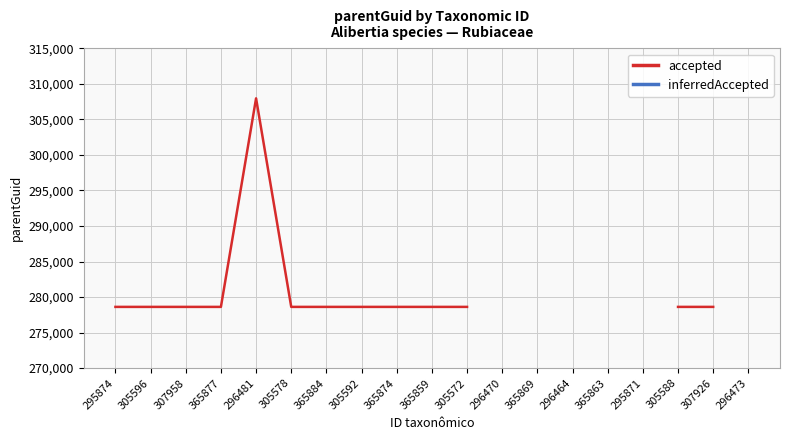

What is the label of the 8th point from the right?

296470